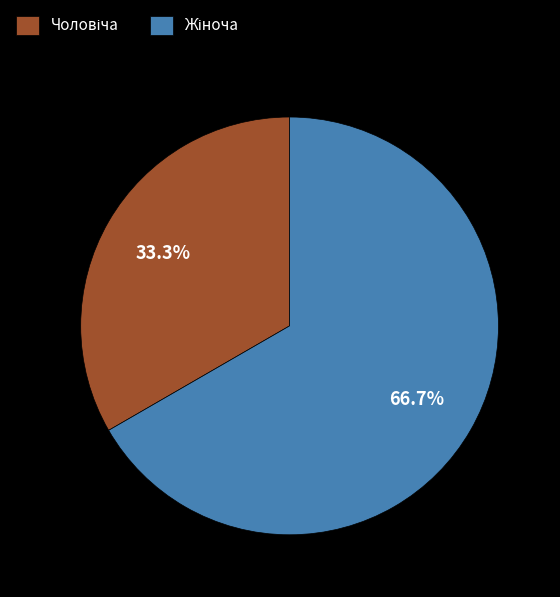

Does any single category account for the majority?

Yes